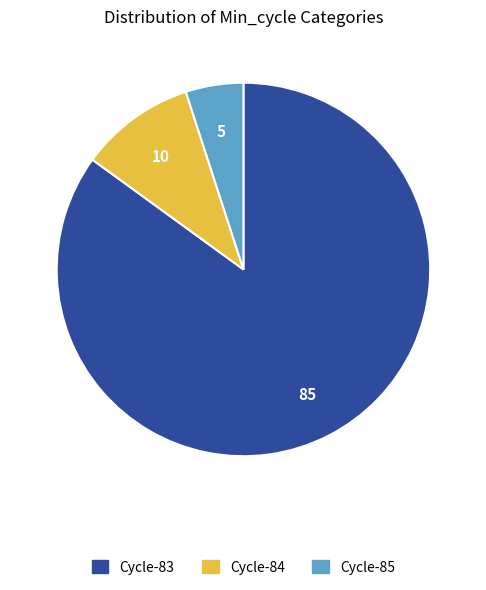

Is there any slice that represents more than half of the pie?

Yes